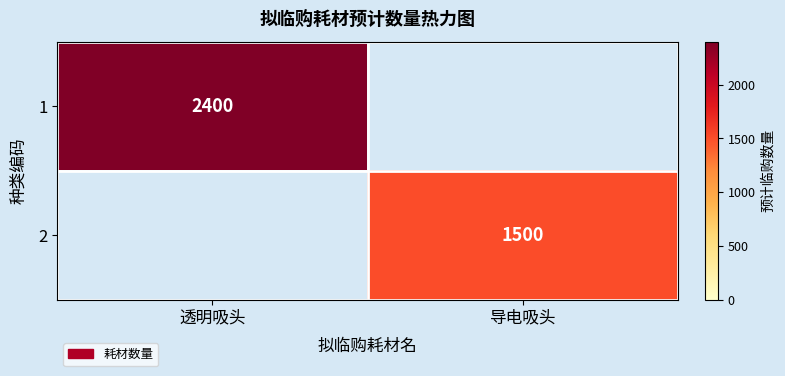

Is the value of 2 at 导电吸头 greater than the value of 1 at 透明吸头?

No